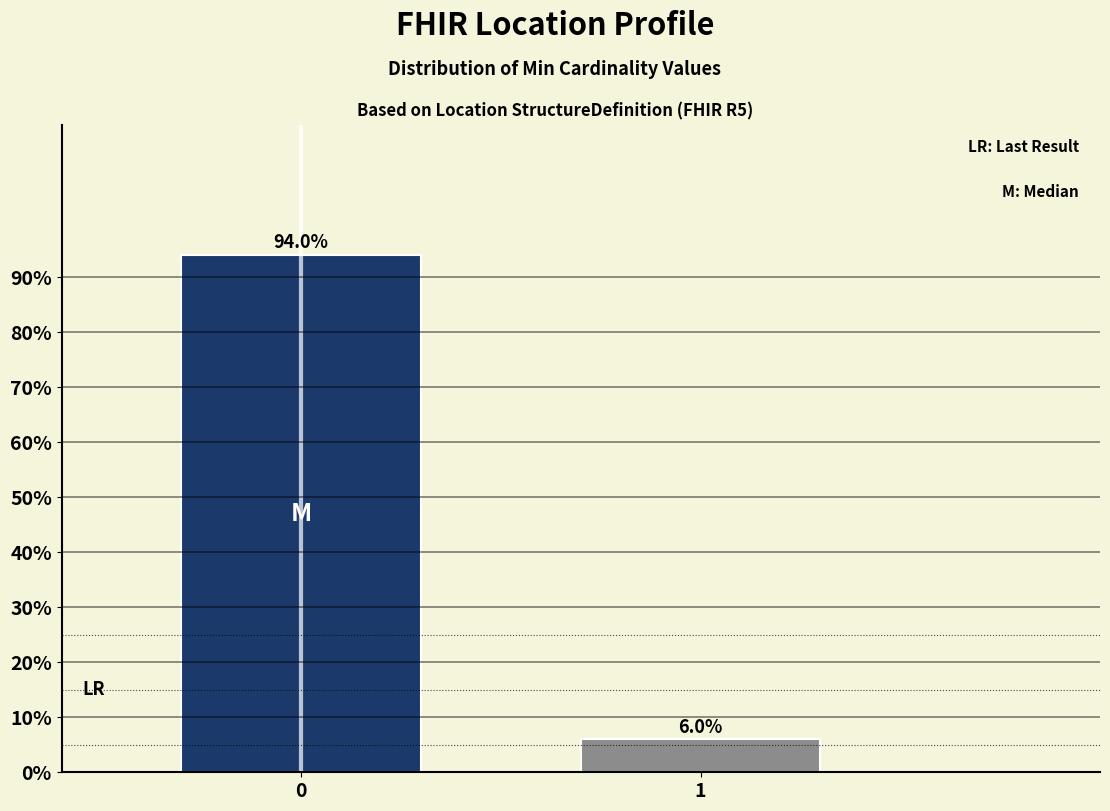

Reading left to right, transcribe all the data shown in this chart.

0=94	1=6